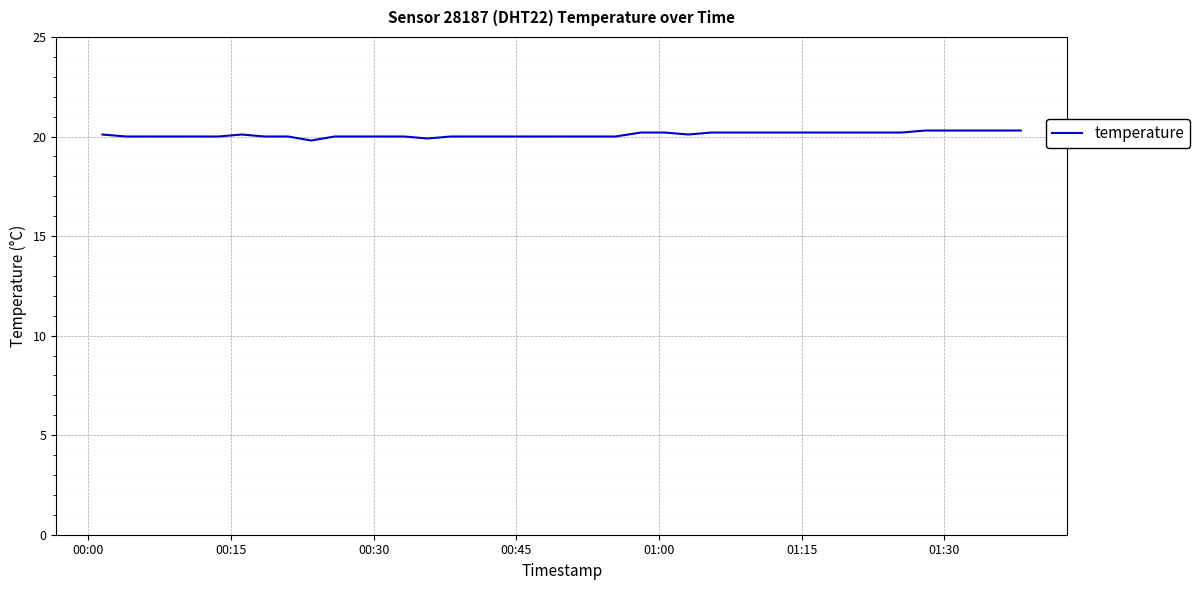

What is the smallest value displayed?

19.8